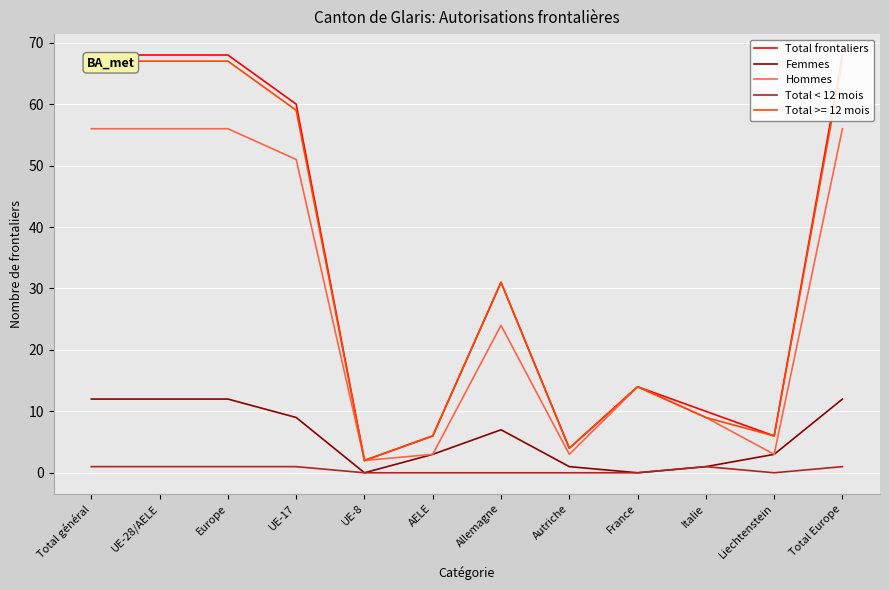

At Liechtenstein, list the series in order from largest to smallest.

Total frontaliers, Femmes, Hommes, Total < 12 mois